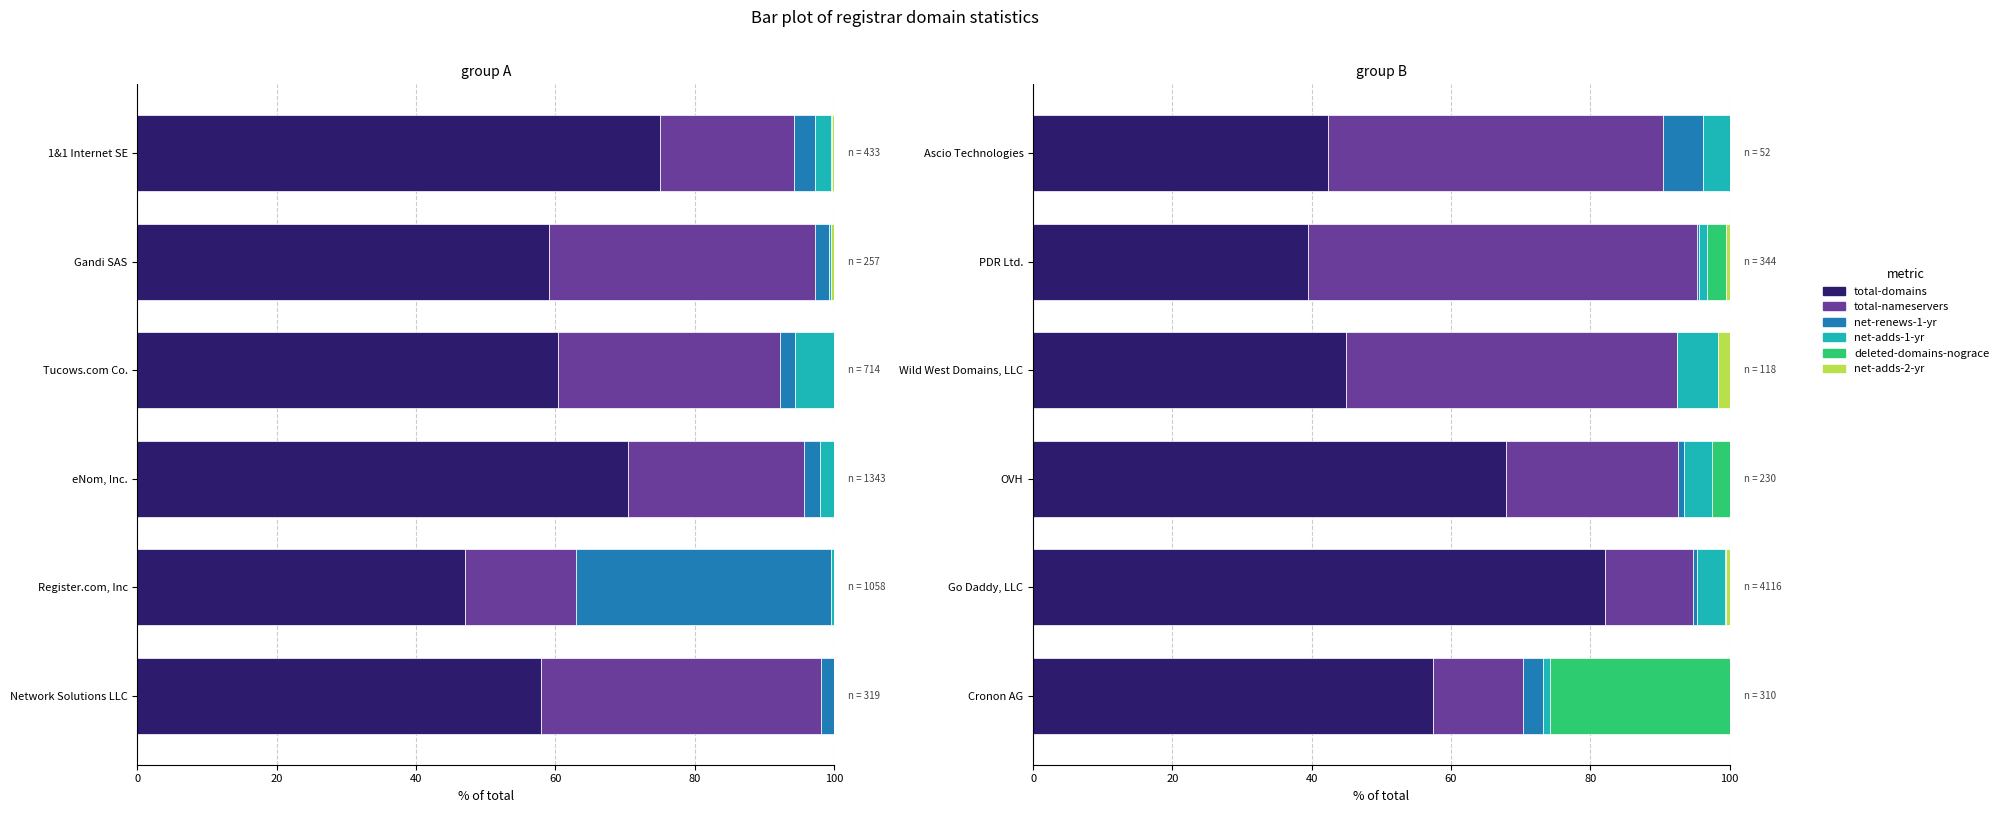

Is it true that net-renews-1-yr equals 0.9 at OVH?

True